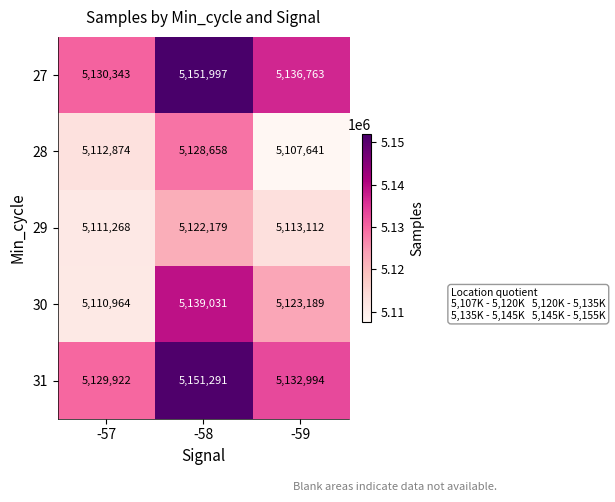

Reading left to right, extract all data points from this chart.

27: 5130343	5151997	5136763
28: 5112874	5128658	5107641
29: 5111268	5122179	5113112
30: 5110964	5139031	5123189
31: 5129922	5151291	5132994